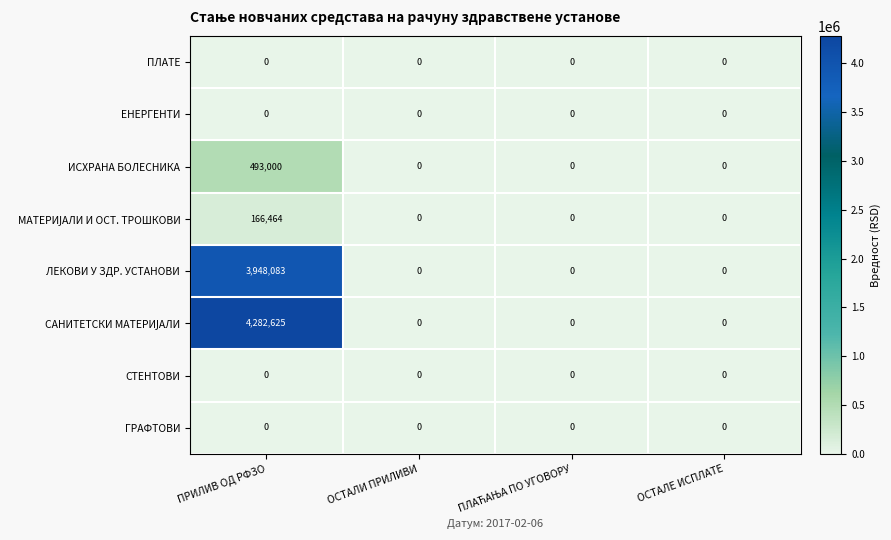

What is the maximum value shown in the chart?

4282625